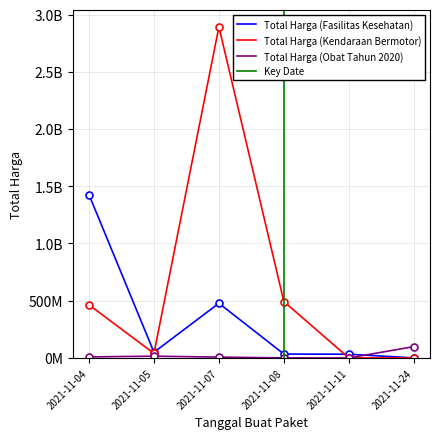

List the series in order of their overall mean, highest first.

Total Harga (Kendaraan Bermotor), Total Harga (Fasilitas Kesehatan), Total Harga (Obat Tahun 2020)